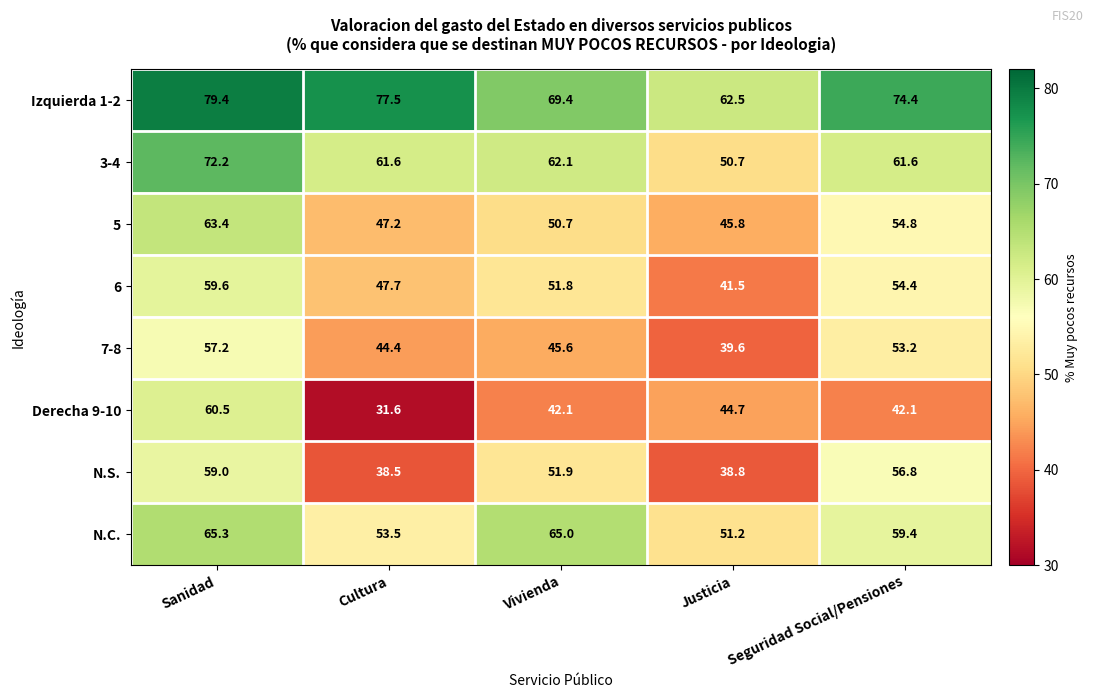

At which category is the sum across all series the highest?

Sanidad